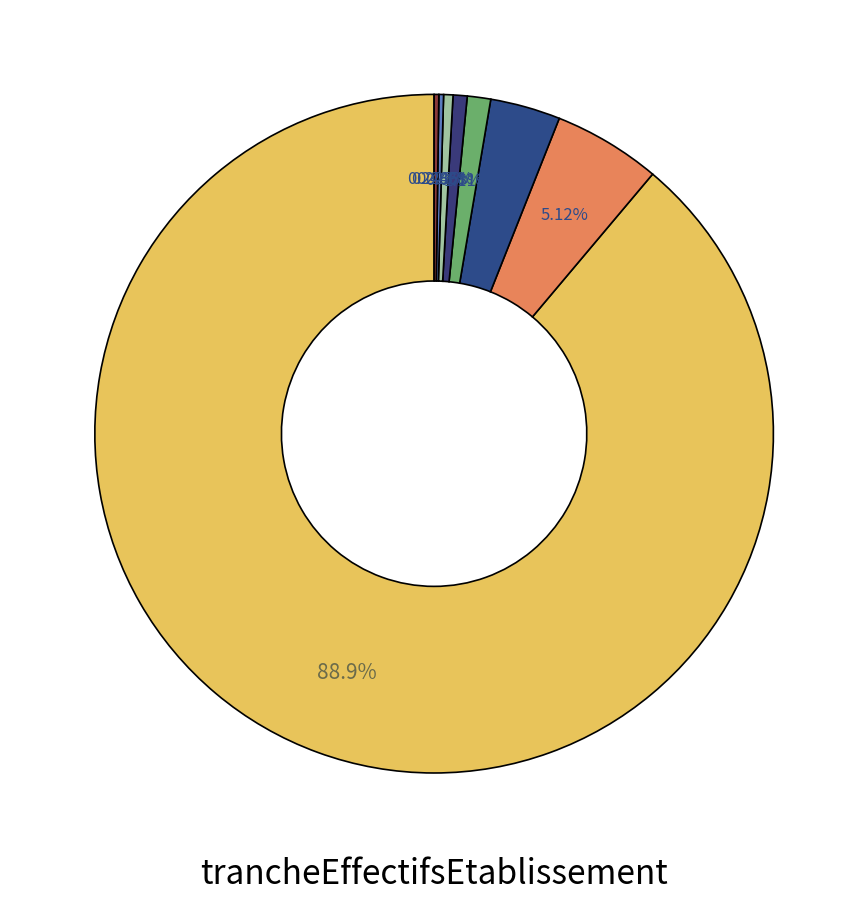

Count the number of slices in the pie.

9